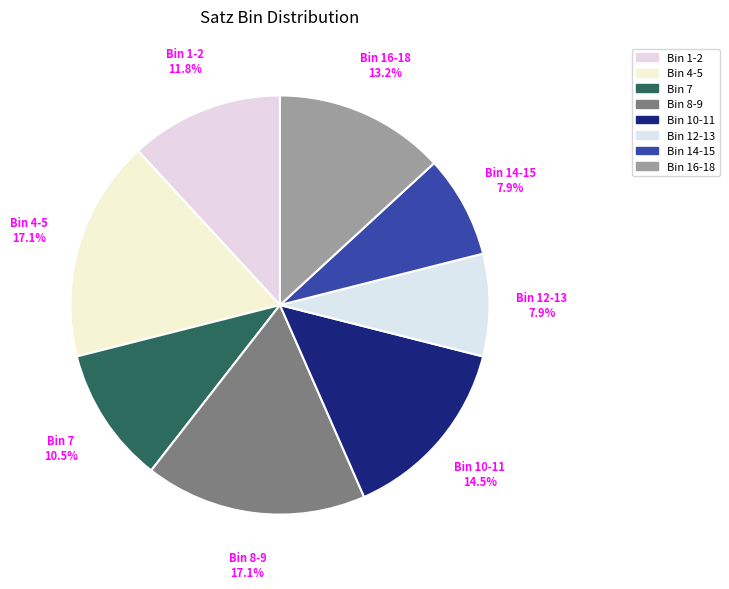

Approximately how many times larger is the value at Bin 14-15 compared to Bin 1-2?

0.7